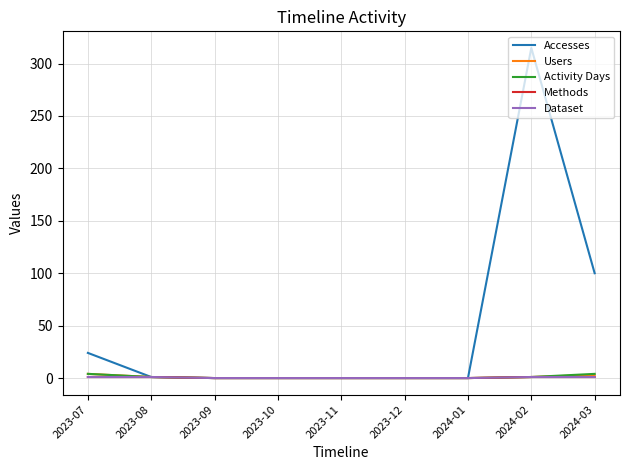

Does the chart have visible grid lines?

Yes